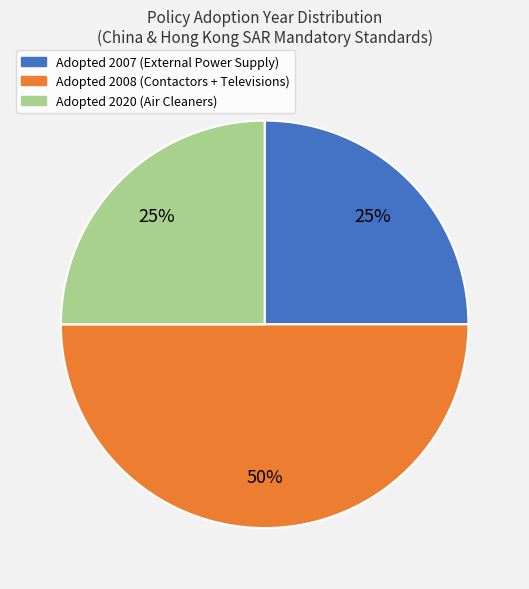

To the nearest percent, what is the average slice percentage?

33%